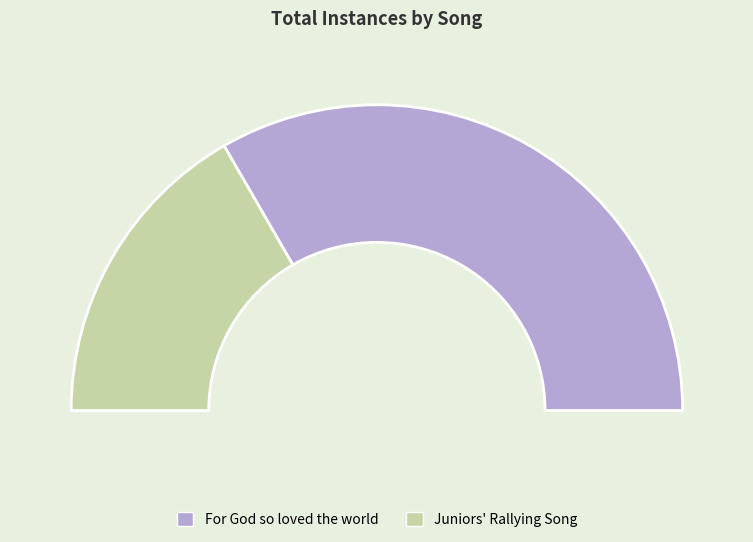

To the nearest percent, what is the difference between the For God so loved the world and Juniors' Rallying Song slice percentages?

33%